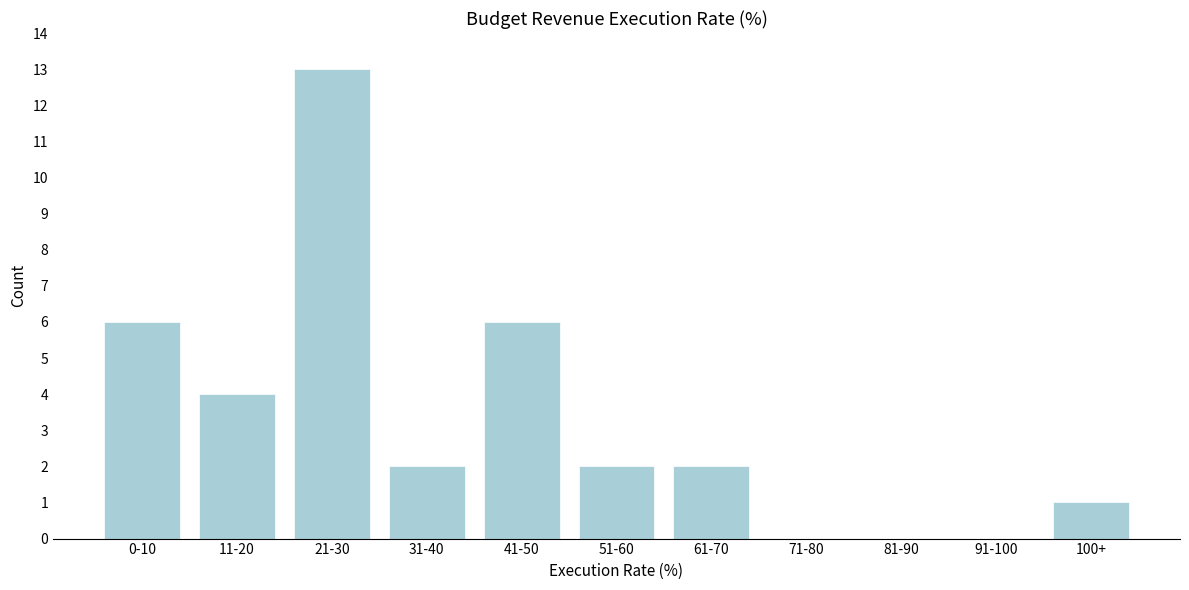

Reading left to right, transcribe all the data shown in this chart.

0-10=6	11-20=4	21-30=13	31-40=2	41-50=6	51-60=2	61-70=2	71-80=0	81-90=0	91-100=0	100+=1